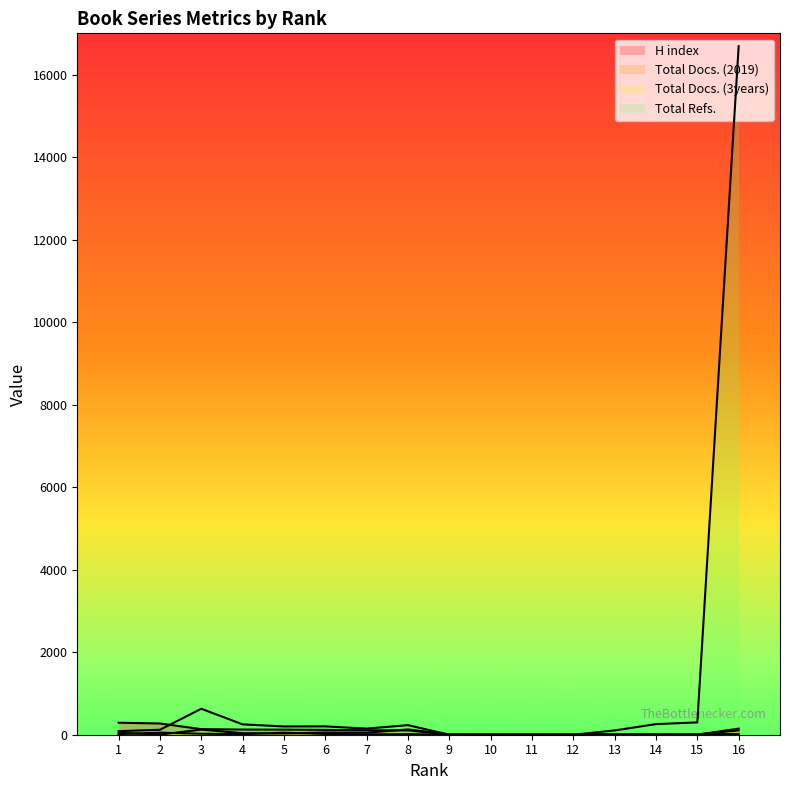

Reading left to right, what are all the values shown in this chart?

H index: 1=291	2=272	3=135	4=125	5=123	6=117	7=108	8=104	9=3	10=3	11=1	12=2	13=3	14=6	15=9	16=19
Total Docs. (2019): 1=15	2=50	3=24	4=14	5=49	6=18	7=9	8=13	9=3	10=7	11=7	12=7	13=5	14=2	15=1	16=148
Total Docs. (3years): 1=47	2=3	3=124	4=37	5=30	6=53	7=49	8=128	9=8	10=0	11=0	12=0	13=9	14=10	15=9	16=104
Total Refs.: 1=86	2=120	3=629	4=251	5=200	6=202	7=148	8=232	9=0	10=0	11=0	12=0	13=104	14=257	15=299	16=16688